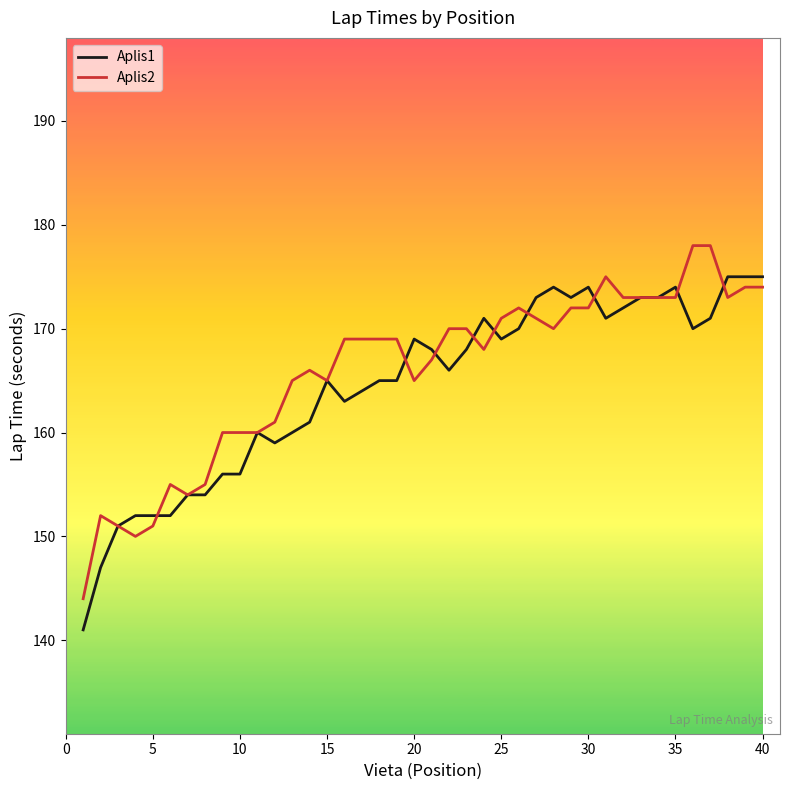

List the series in order of their peak value, lowest first.

Aplis1, Aplis2